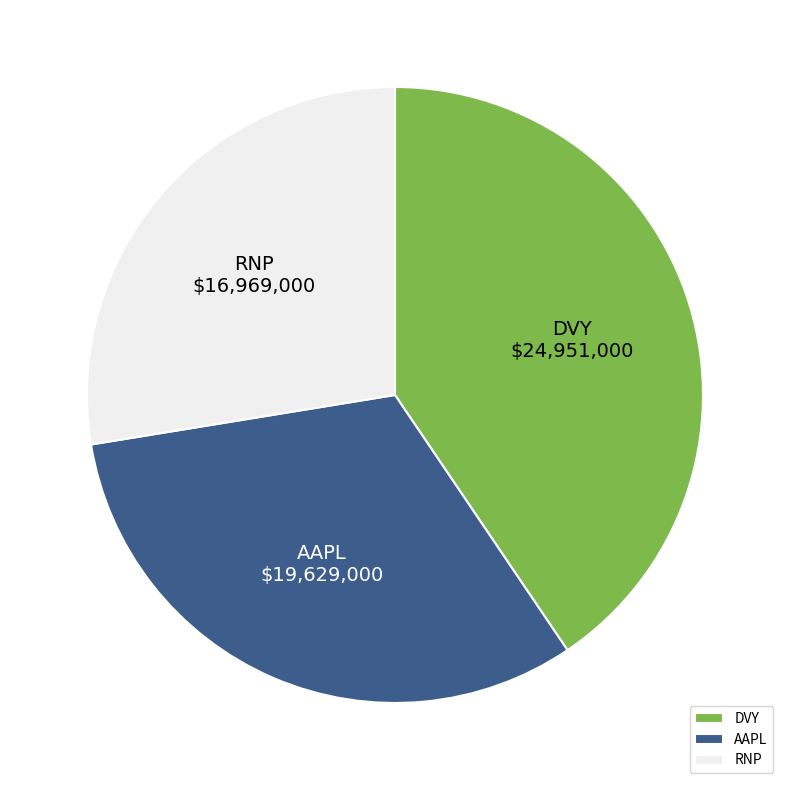

Is it true that DVY is 7% of the pie?

False